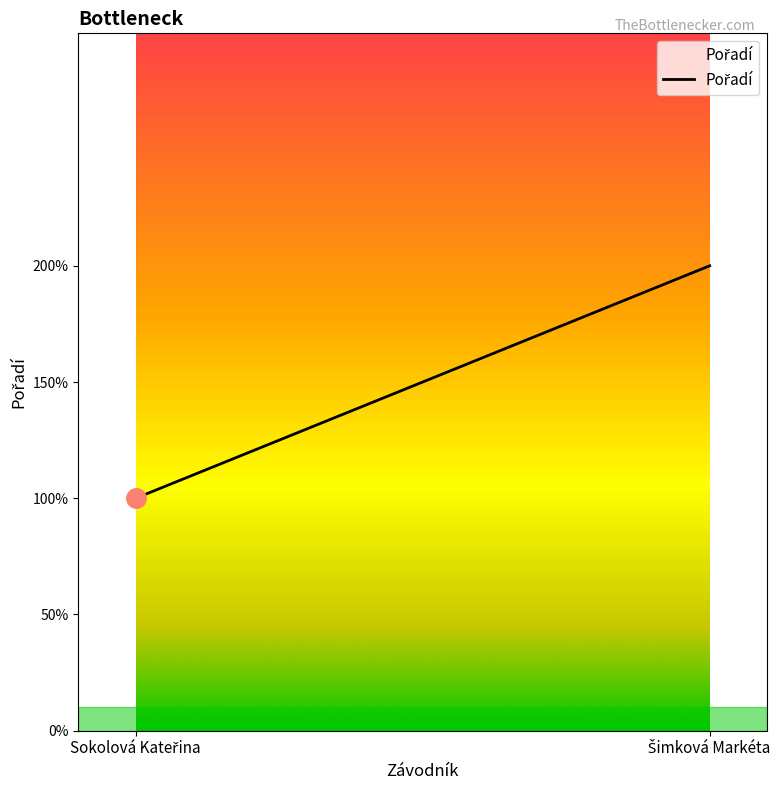

What is the value of the 1st point from the left?

1